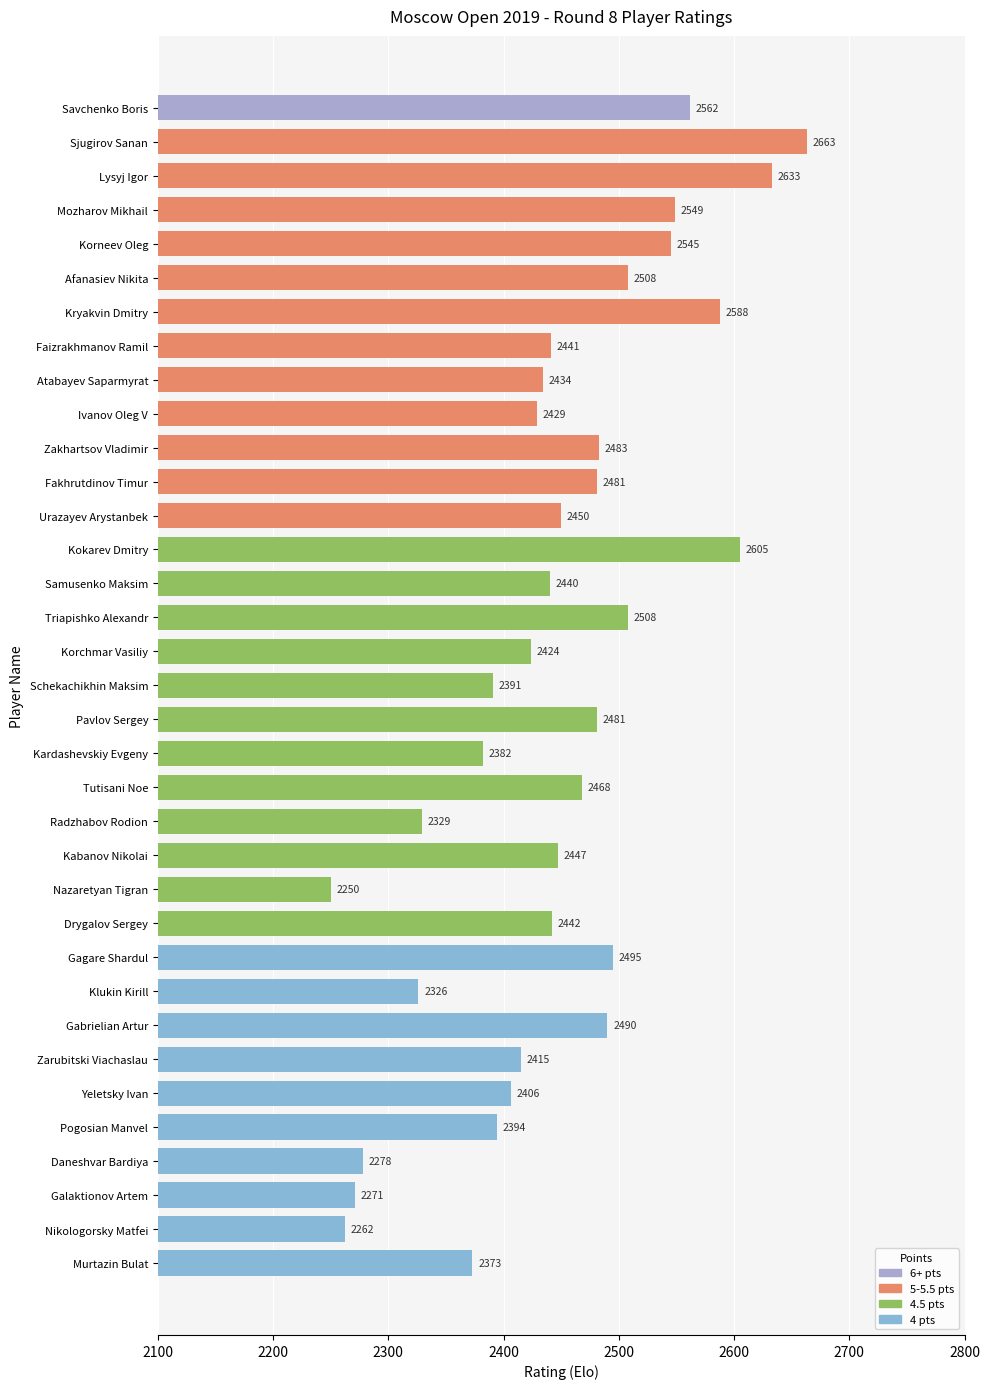

Where is the data nearest to the value 2456?

Urazayev Arystanbek